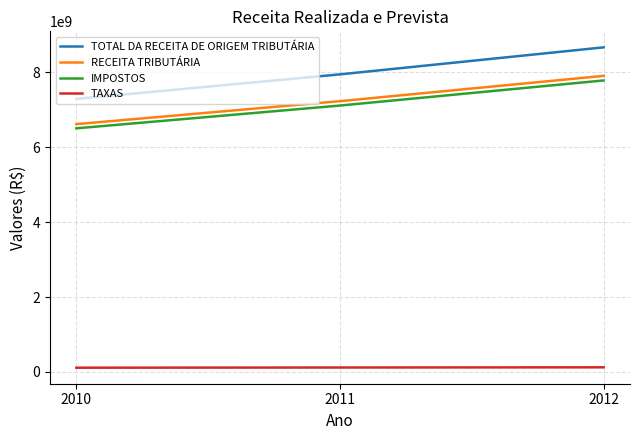

Is the value of IMPOSTOS at 2012 greater than the value of TAXAS at 2011?

Yes